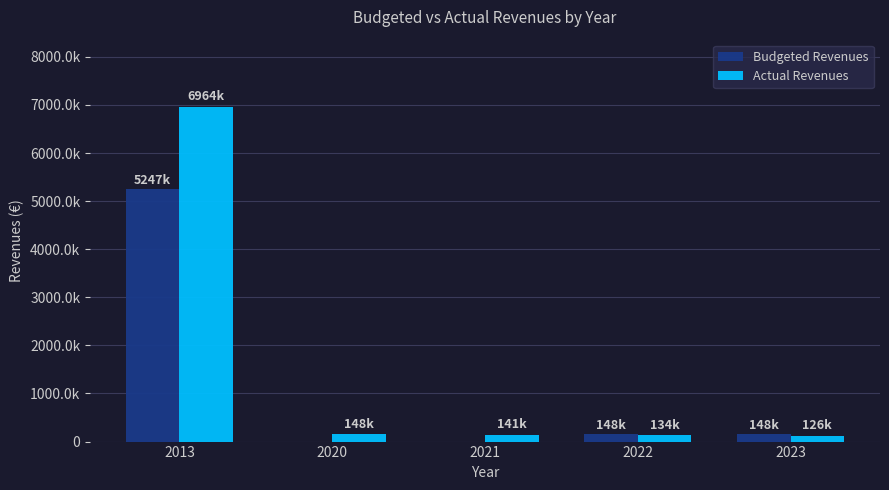

Is it true that Actual Revenues equals 6963817.4 at 2013?

True